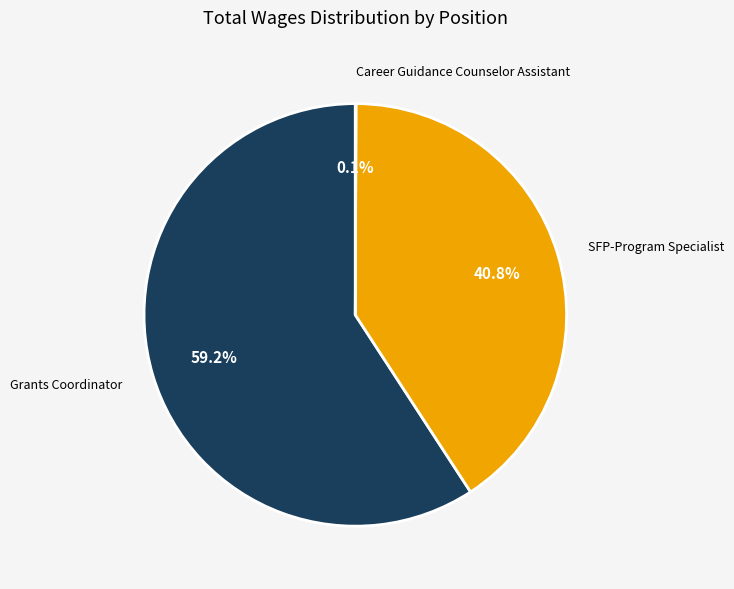

What is the ratio of the value at Grants Coordinator to the value at SFP-Program Specialist?

1.5